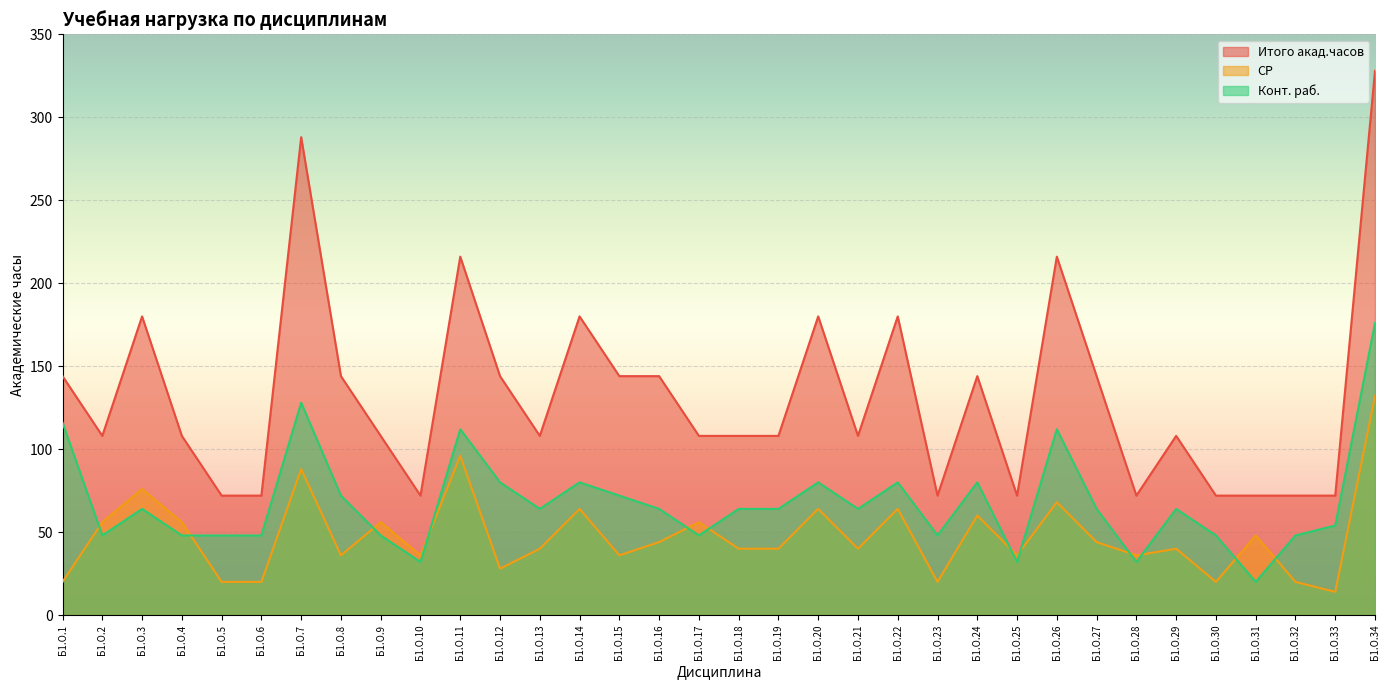

The Итого акад.часов series shows 19 at Б1.О.31. True or false?

False